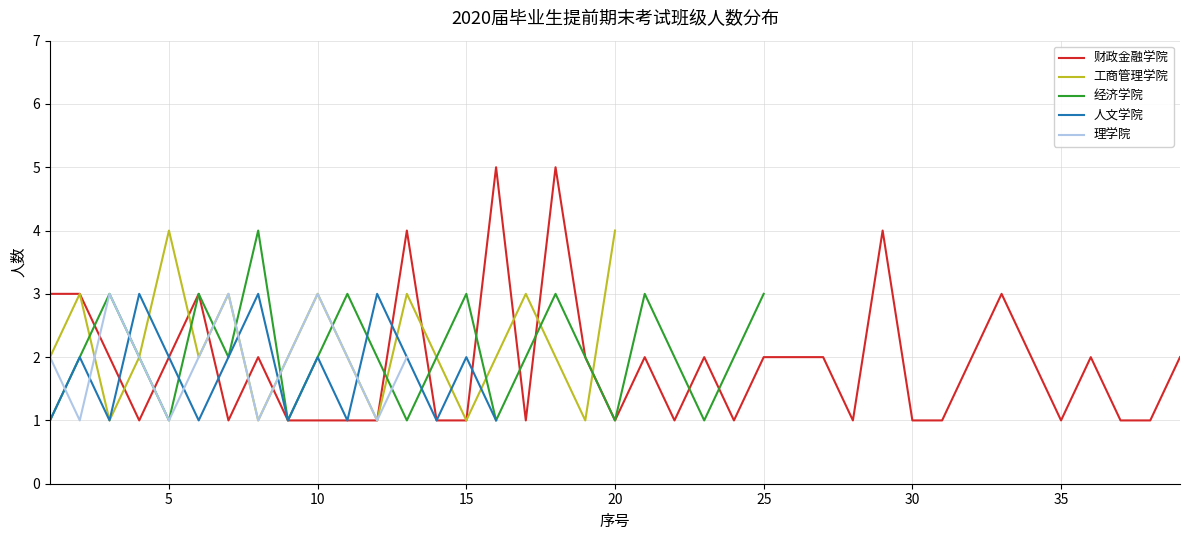

The value of 财政金融学院 at 25 is 0. True or false?

False